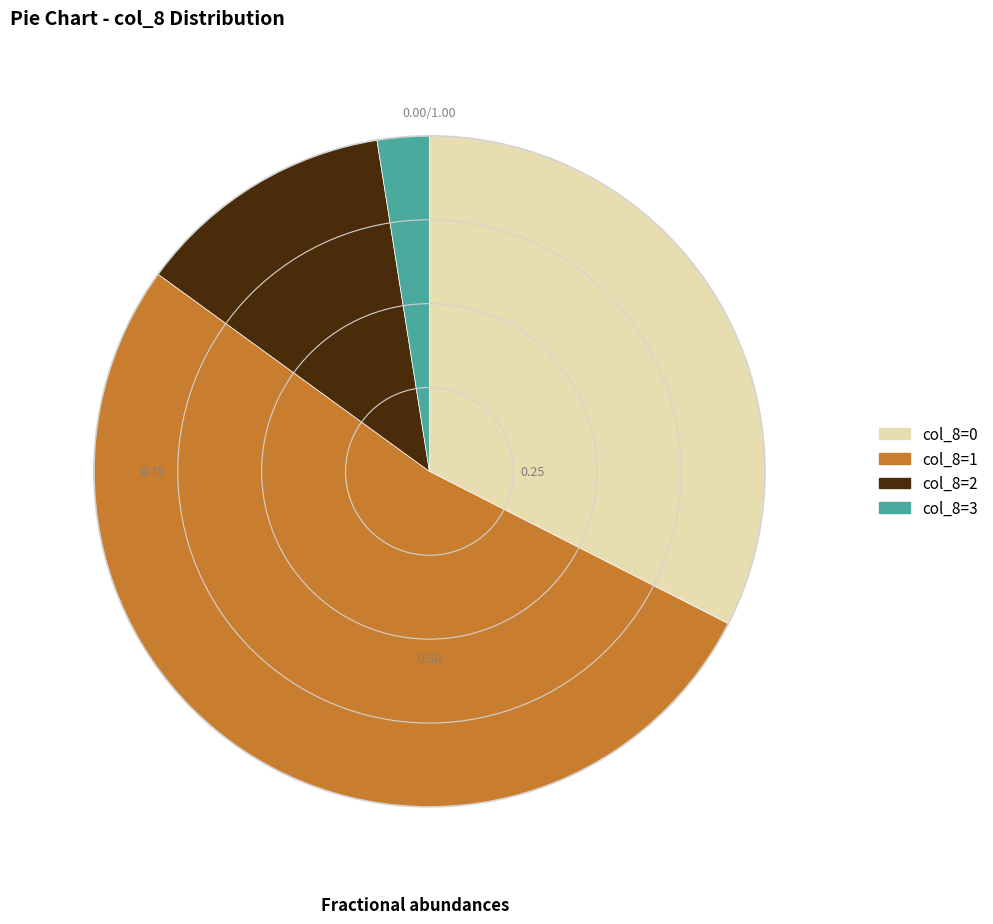

Is col_8=1 the majority of the pie?

Yes